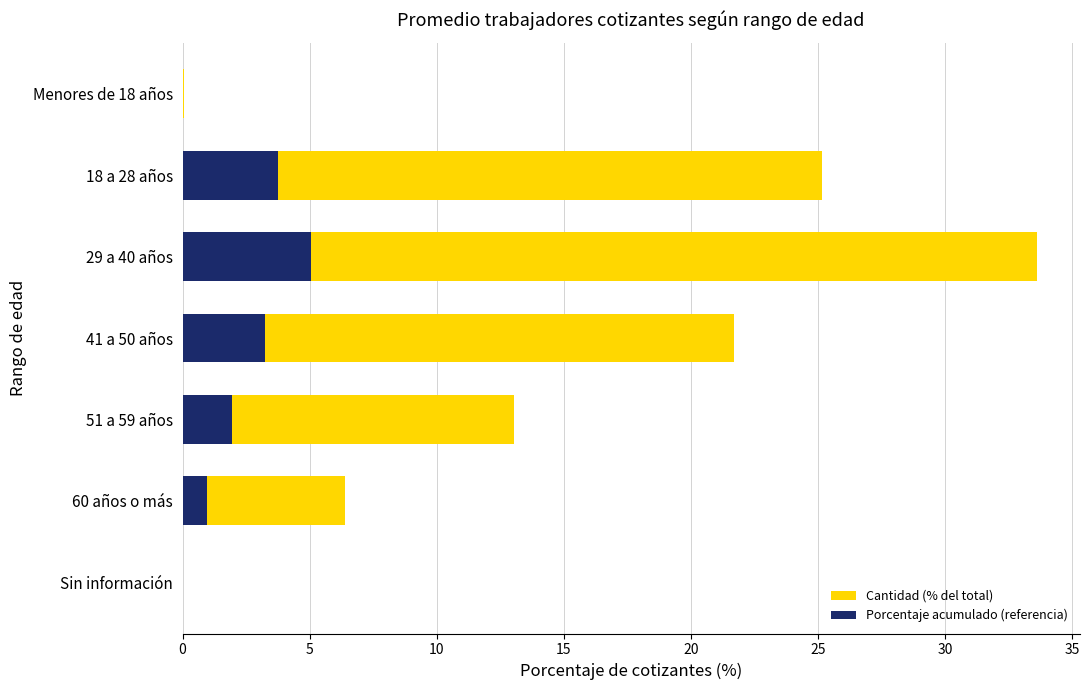

What is the difference between the second highest and minimum values in the Porcentaje acumulado (referencia) series?

3.8